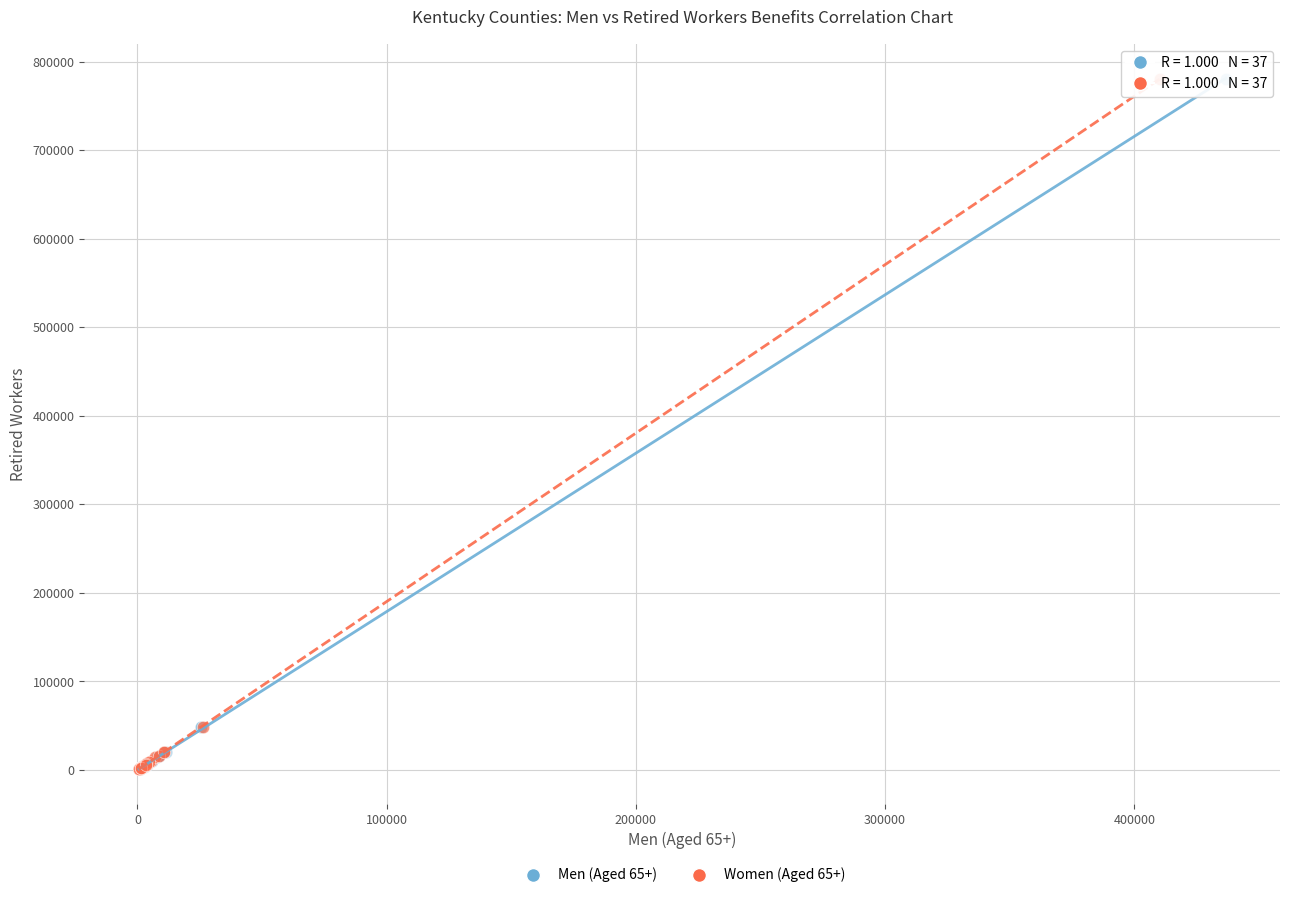

What are all the series names shown in the legend?

Men (Aged 65+), Women (Aged 65+)